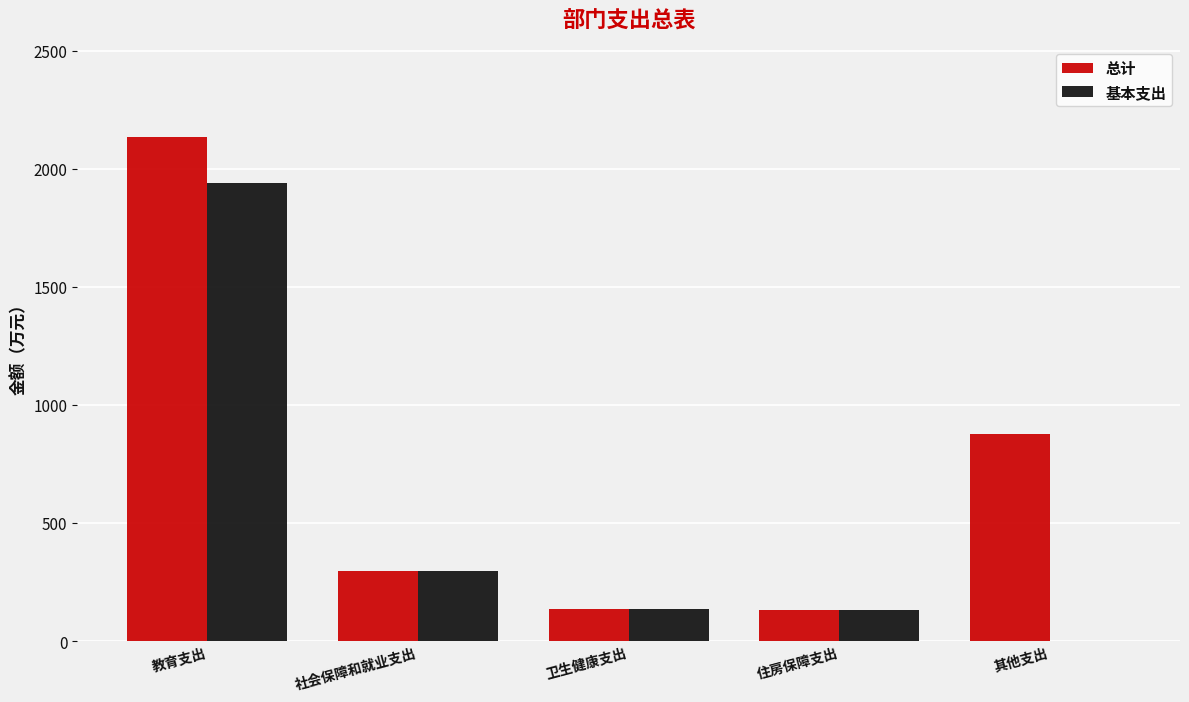

Is the value of 总计 at 住房保障支出 greater than the value of 基本支出 at 教育支出?

No